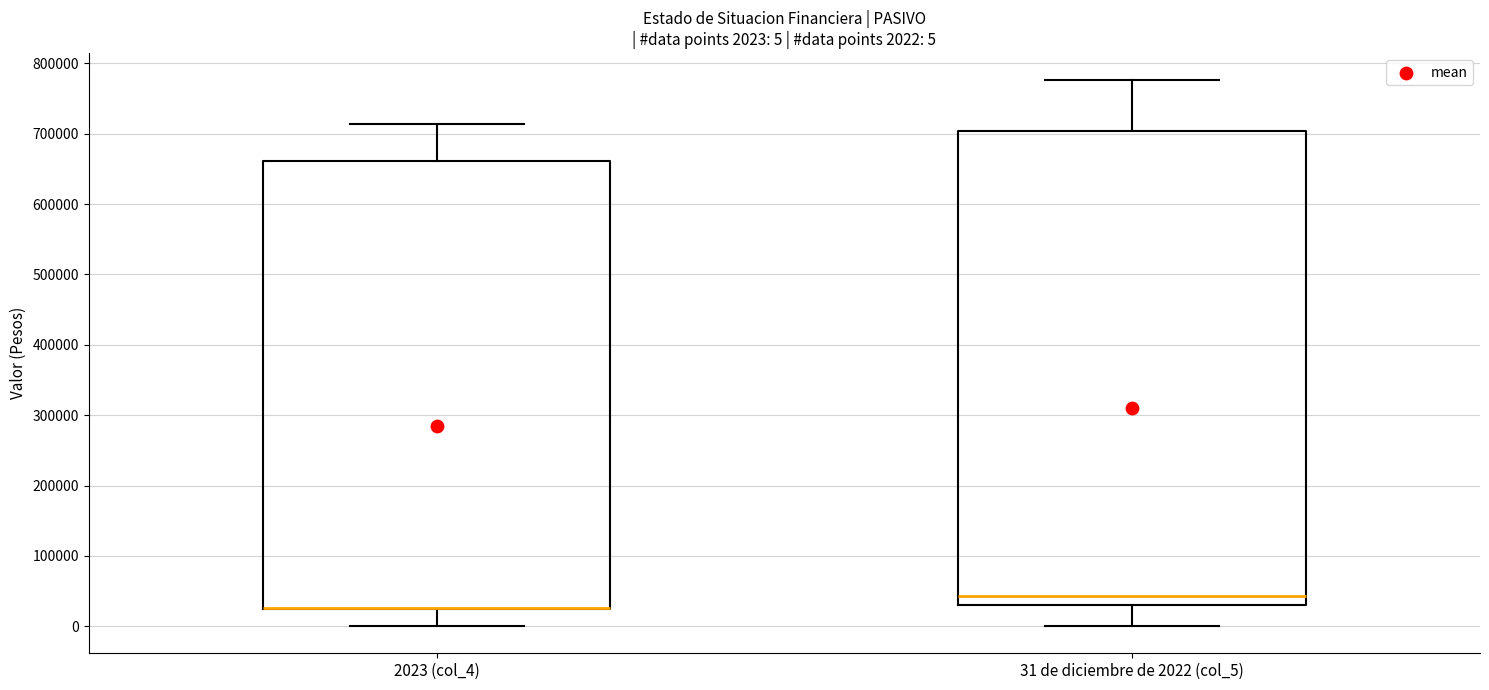

Which box is the tallest, from its lower edge to its upper edge?

31 de diciembre de 2022 (col_5)